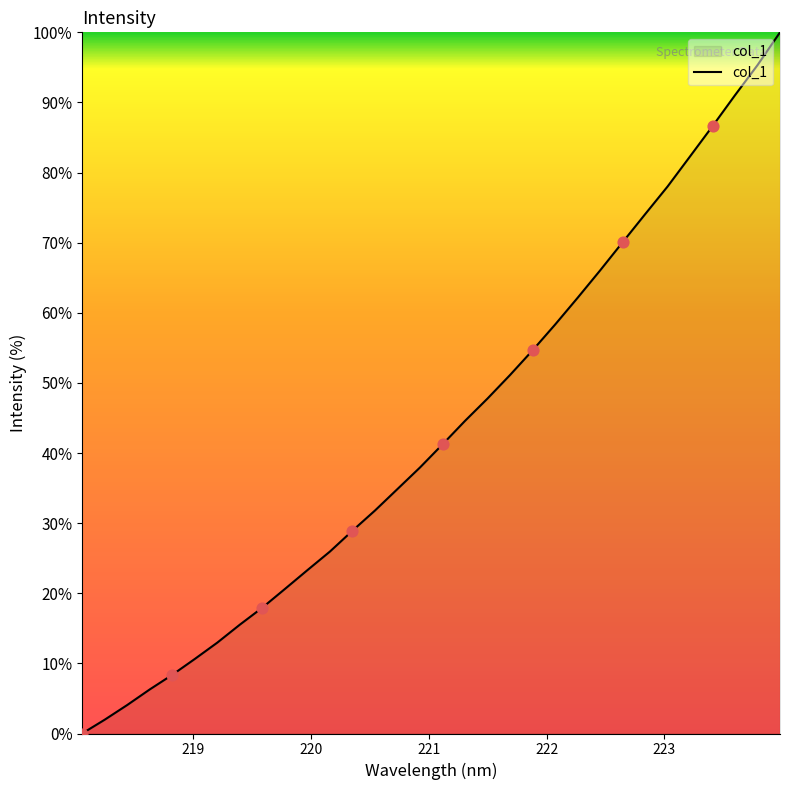

What is the maximum value shown in the chart?

100.0